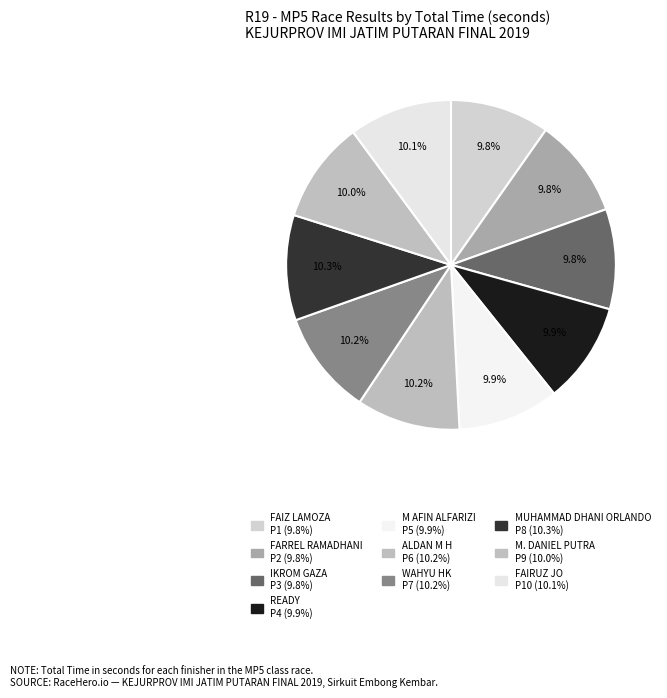

What is the ratio of the value at M AFIN ALFARIZI to the value at ALDAN M H?

1.0